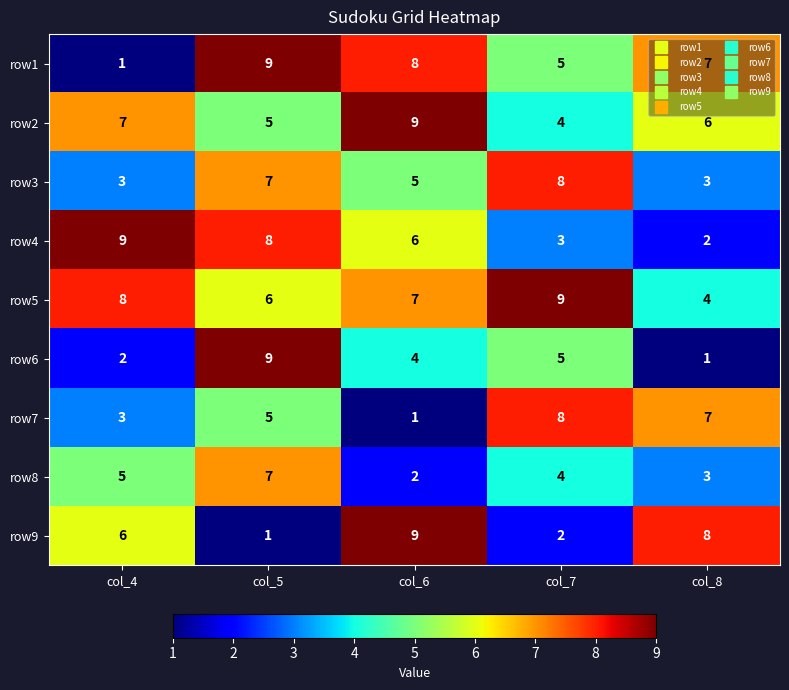

Which series changed the most between col_4 and col_6?

row1